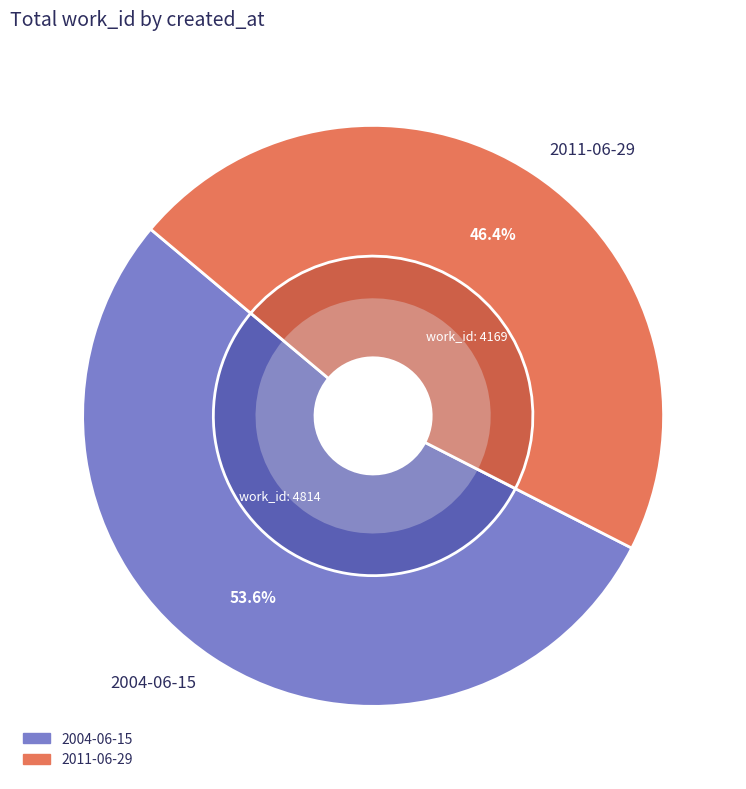

Which slice is the largest?

2004-06-15